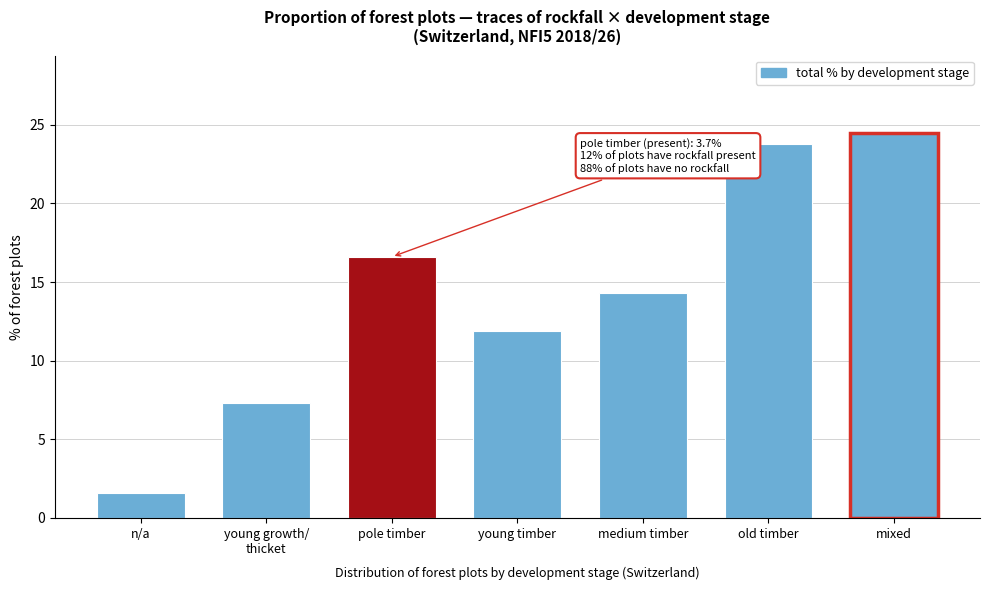

Reading left to right, what are all the values shown in this chart?

1.6	7.3	16.6	11.9	14.3	23.8	24.5